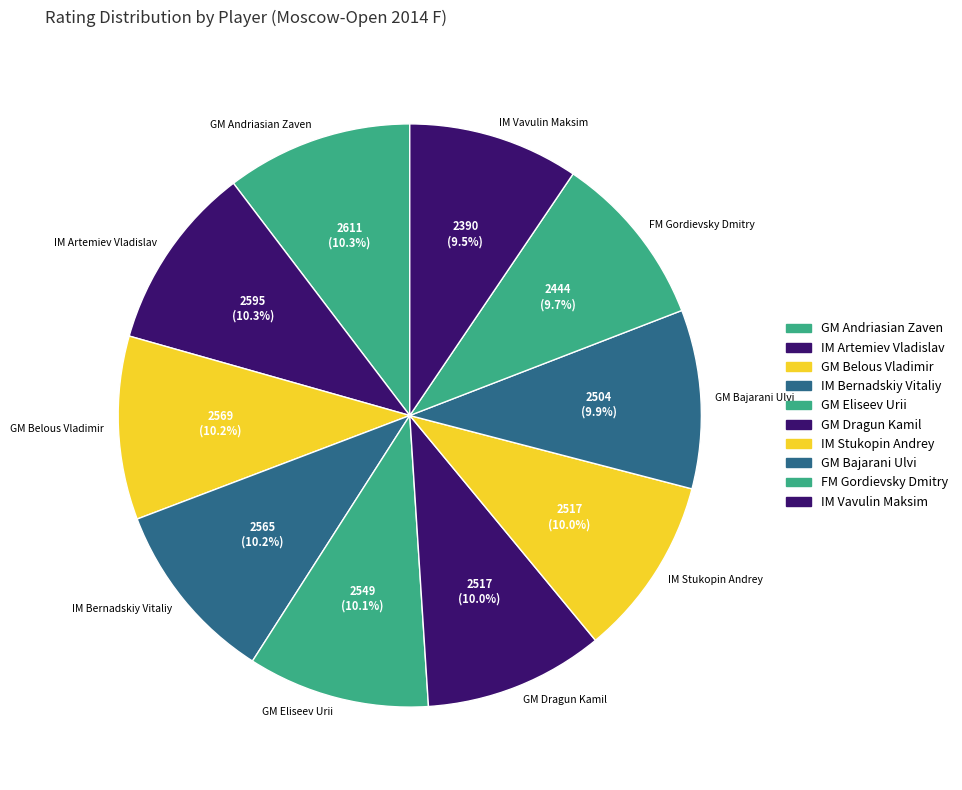

What percentage is the GM Andriasian Zaven slice, to the nearest percent?

10%